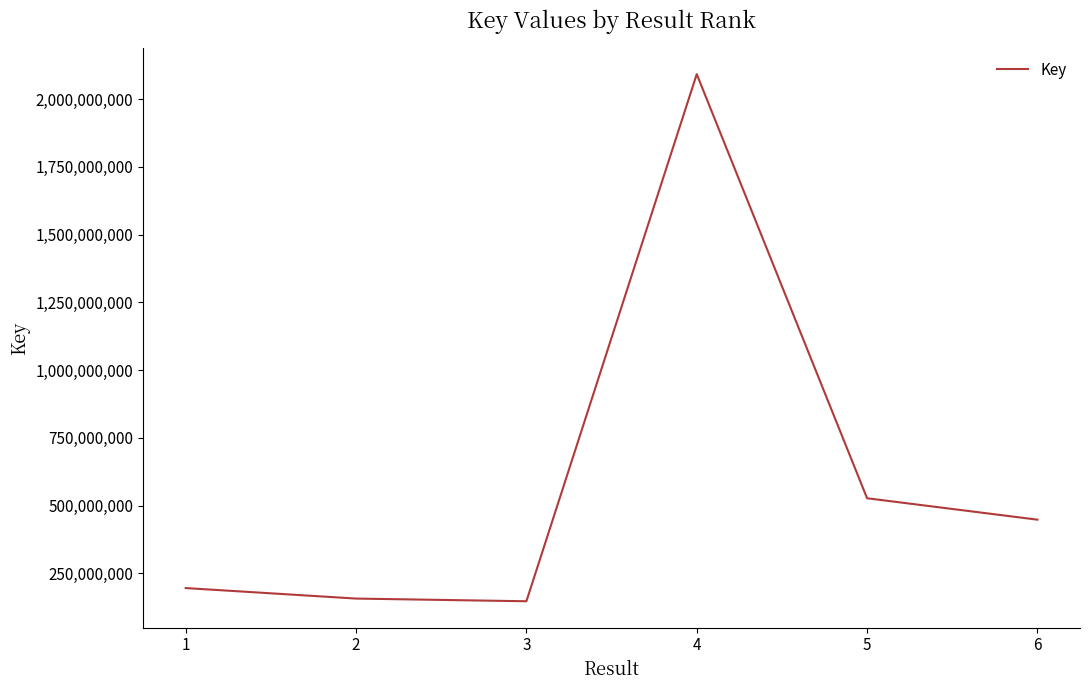

Reading right to left, what are all the values shown in this chart?

6=448308037	5=527339692	4=2091989748	3=147309271	2=157219849	1=195976374